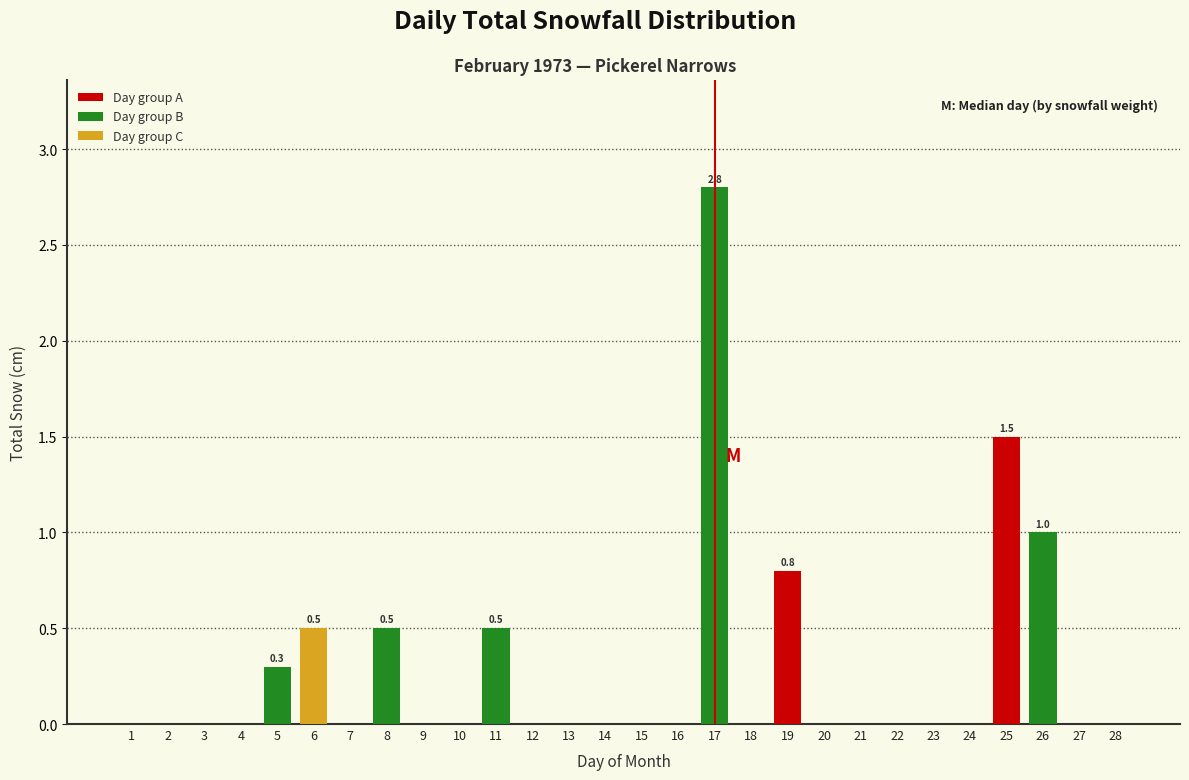

Reading left to right, extract all data points from this chart.

1=0.0	2=0.0	3=0.0	4=0.0	5=0.3	6=0.5	7=0.0	8=0.5	9=0.0	10=0.0	11=0.5	12=0.0	13=0.0	14=0.0	15=0.0	16=0.0	17=2.8	18=0.0	19=0.8	20=0.0	21=0.0	22=0.0	23=0.0	24=0.0	25=1.5	26=1.0	27=0.0	28=0.0